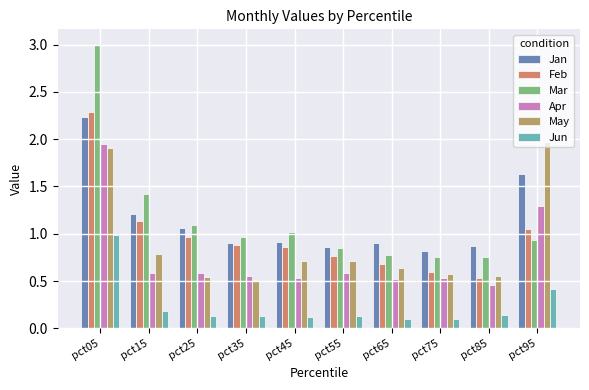

What is the sum of the Mar values at pct55 and pct35?

1.8